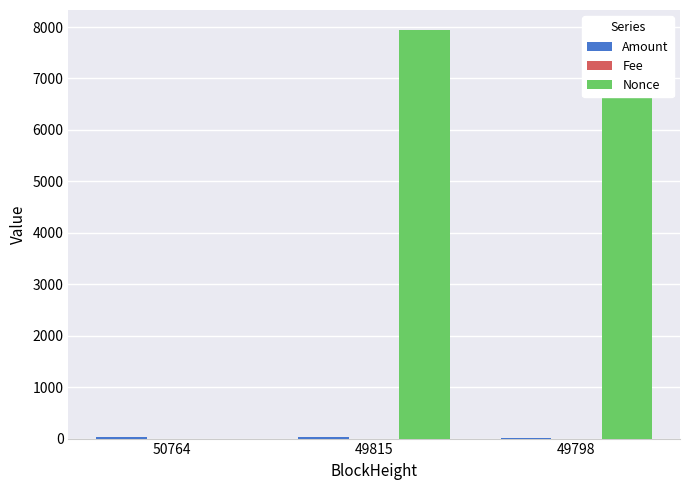

At which category does the chart reach its peak across all series?

49815